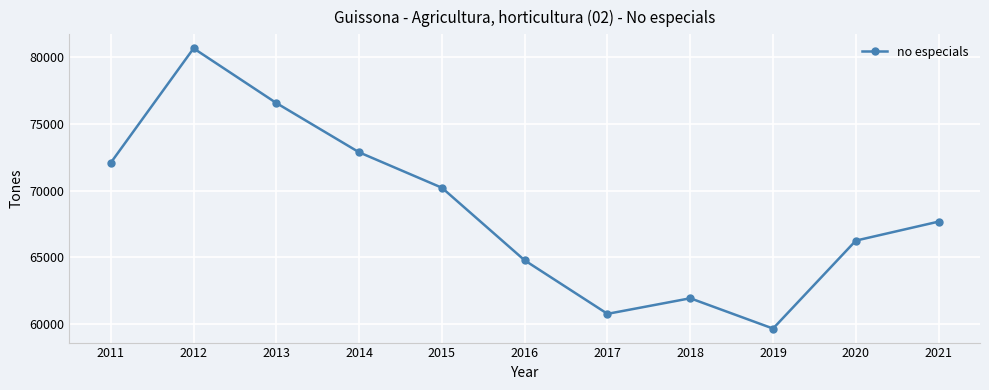

What is the sum of the values at 2020 and 2019?

125917